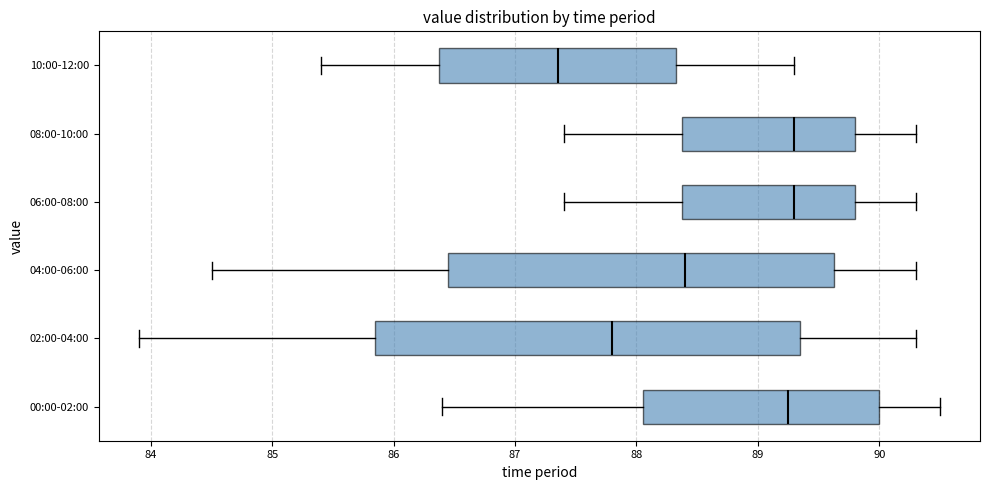

Which box is the widest, from its left edge to its right edge?

02:00-04:00